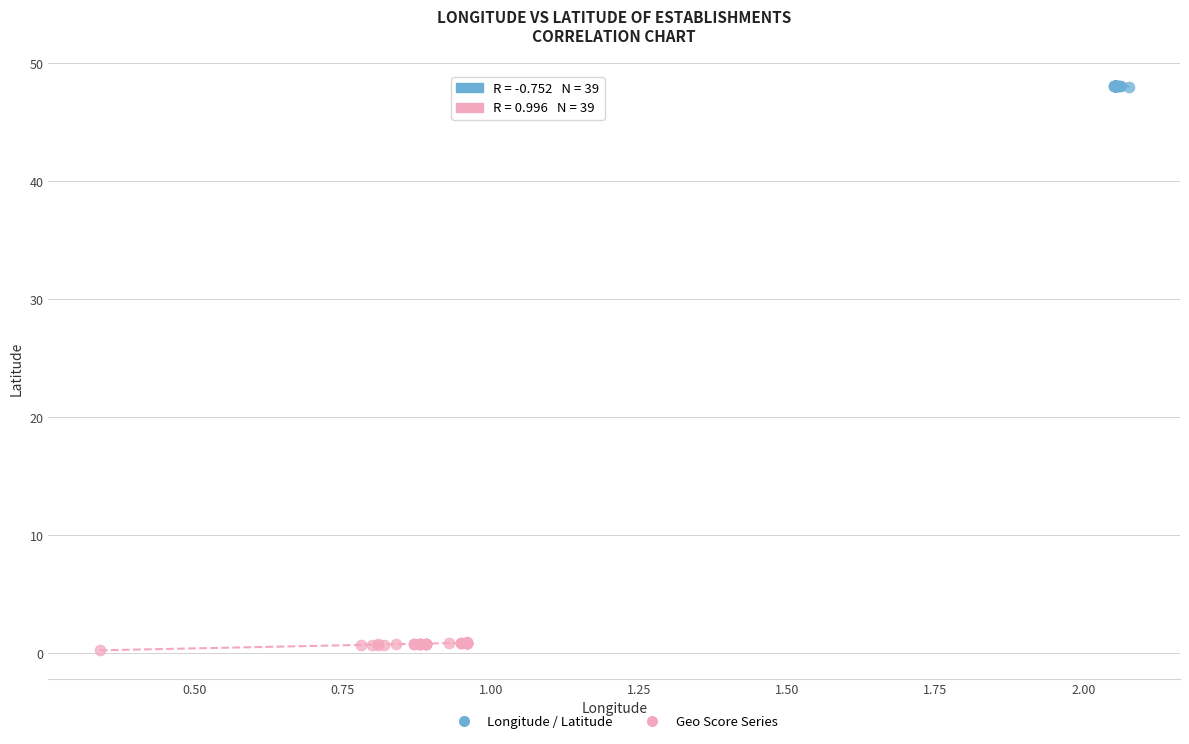

Which series contains the highest Y value?

Longitude / Latitude